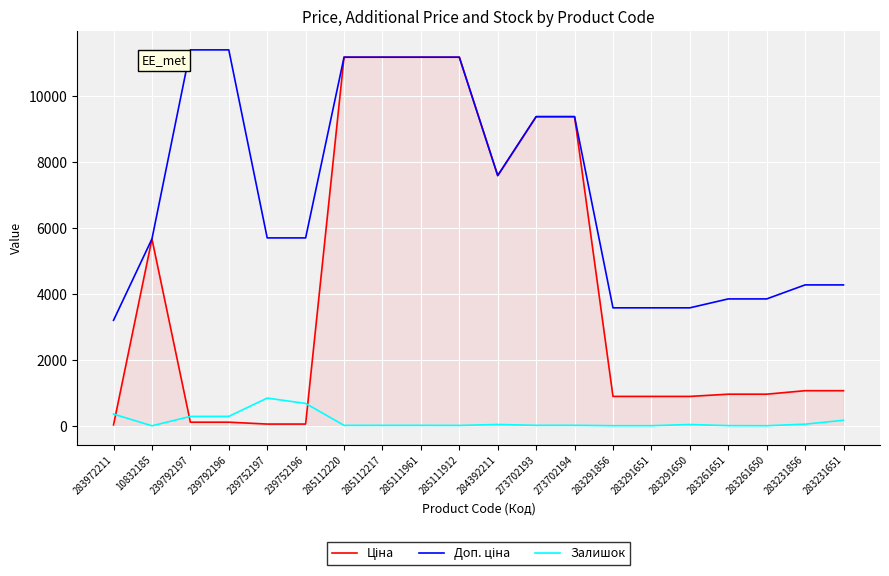

How many values in the Залишок series are below 18?

9